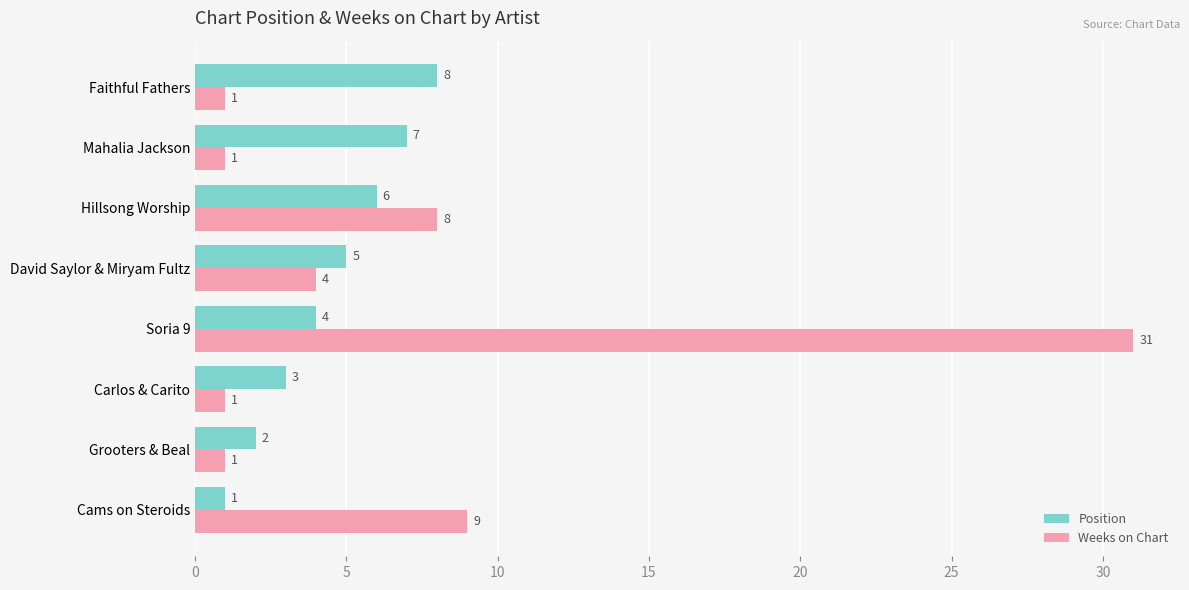

What is the greatest value displayed?

31